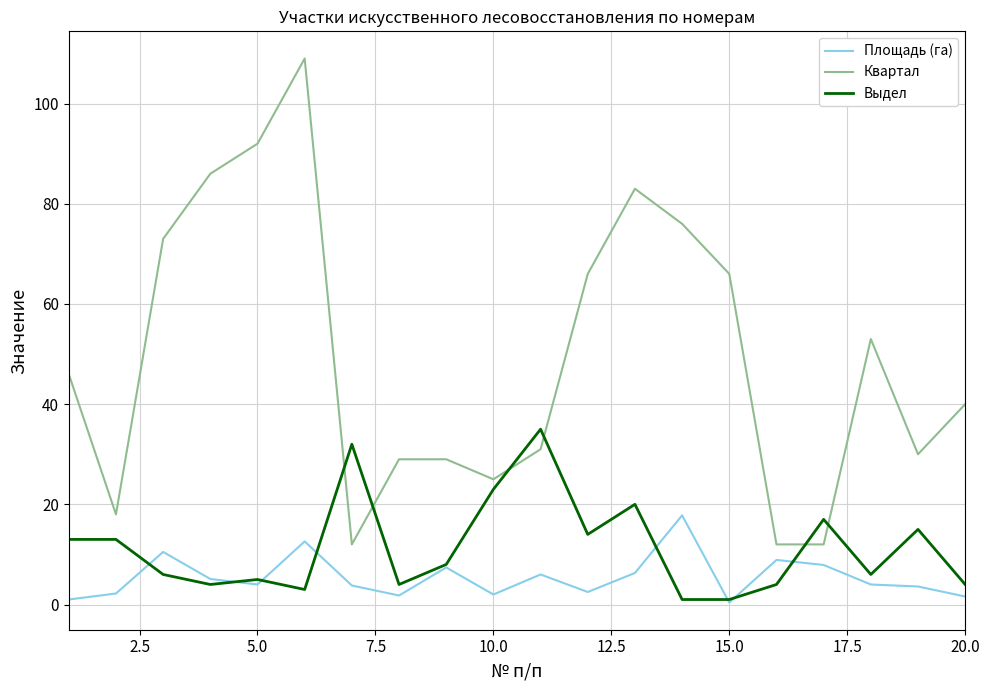

At how many categories does at least one series exceed 56?

8